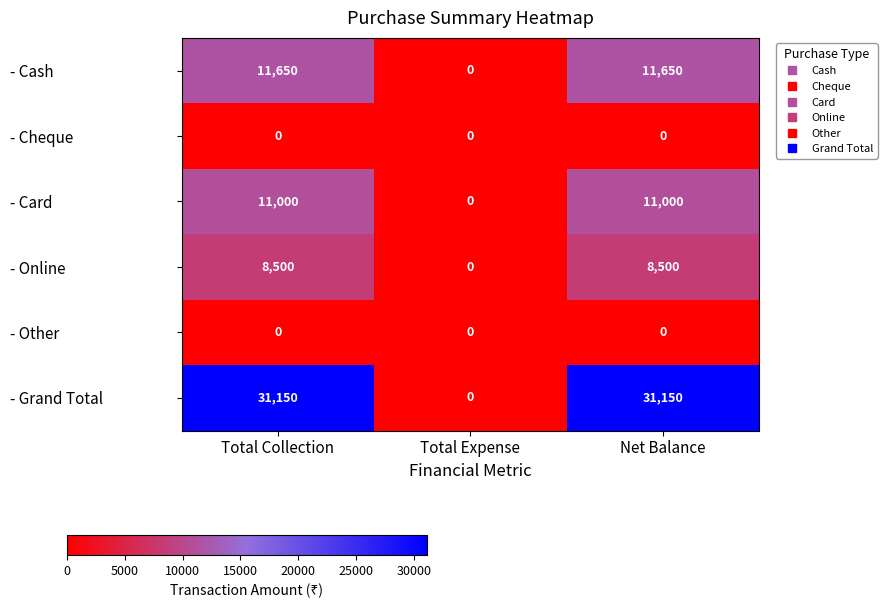

What is the greatest value displayed?

31150